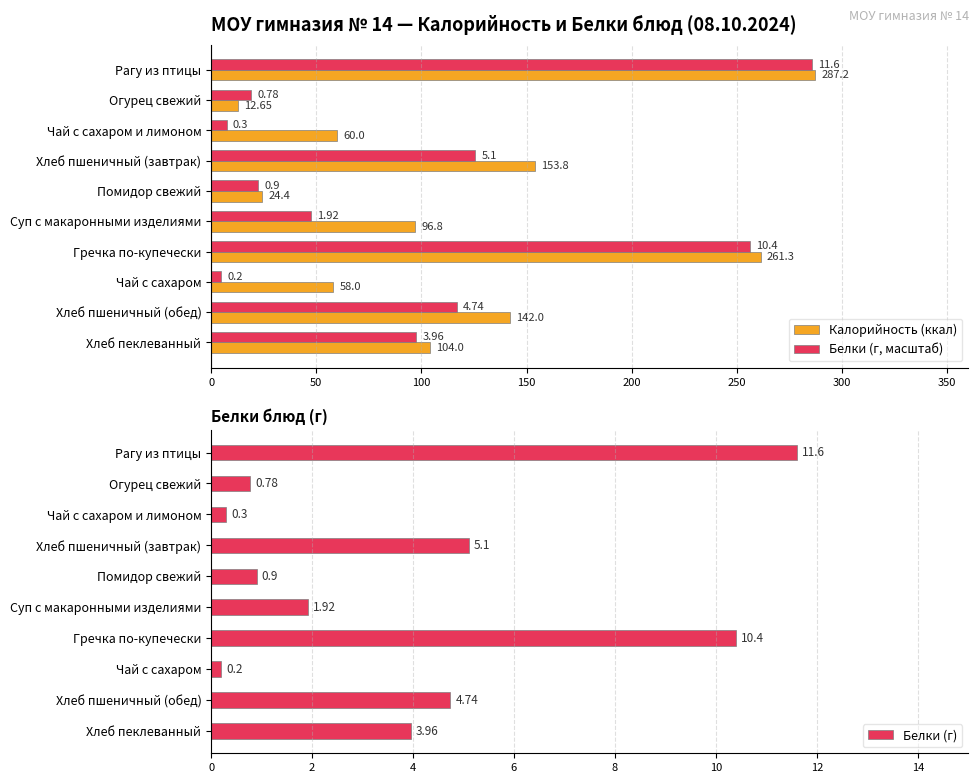

What is the average value of the Белки (г, масштаб) series?

98.2